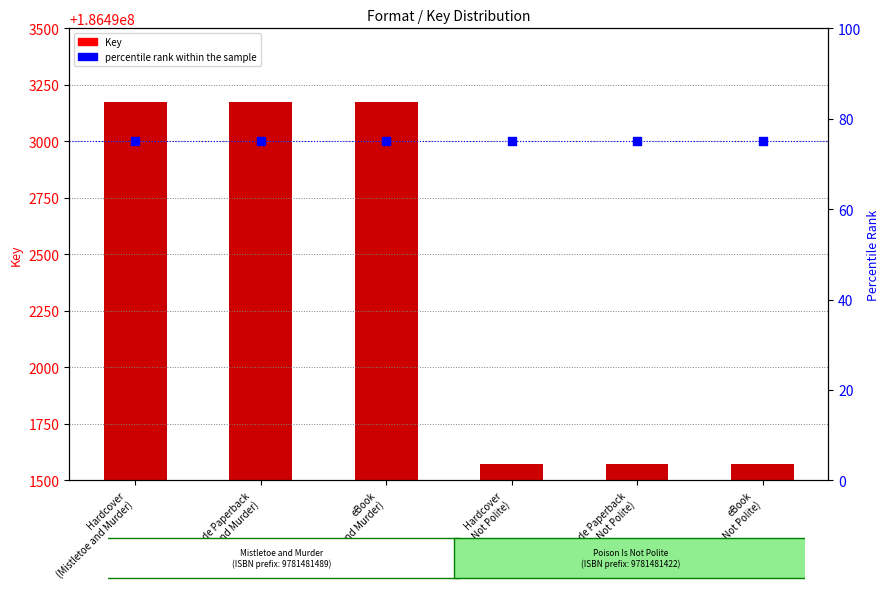

At how many categories does at least one series exceed 66438310?

6